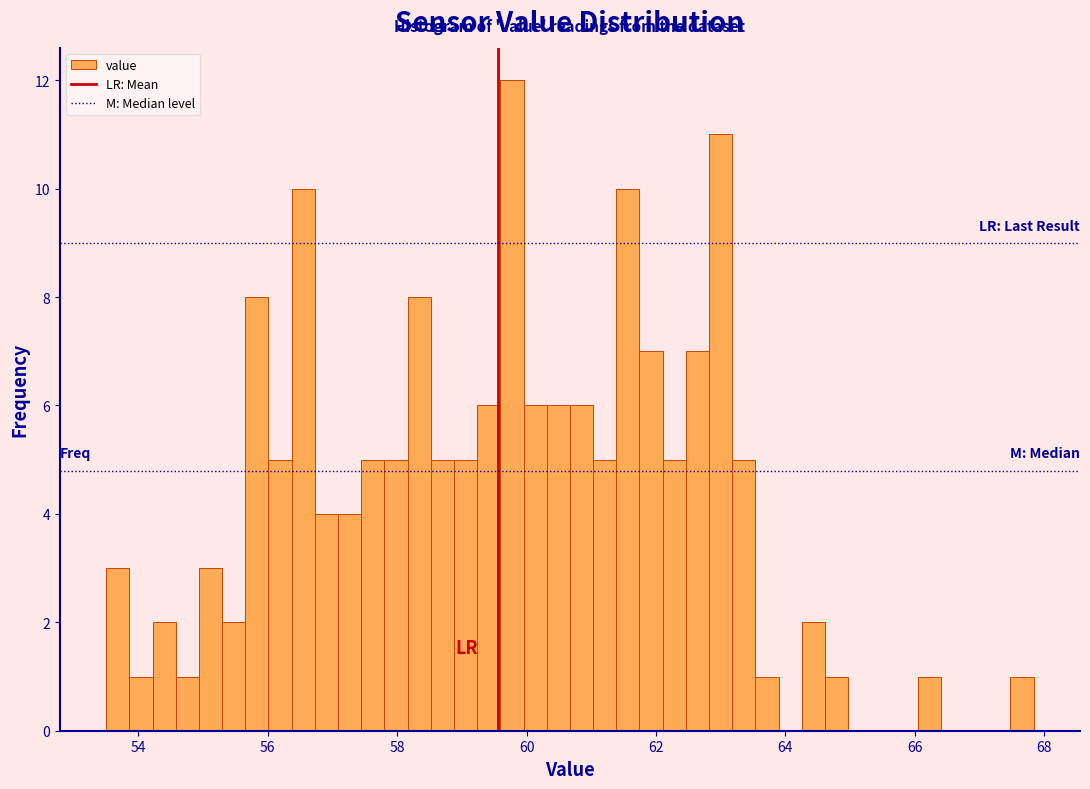

Around what value on the x-axis is the tallest bar? Give the approximate position of its centre, as read against the axis.

59.8